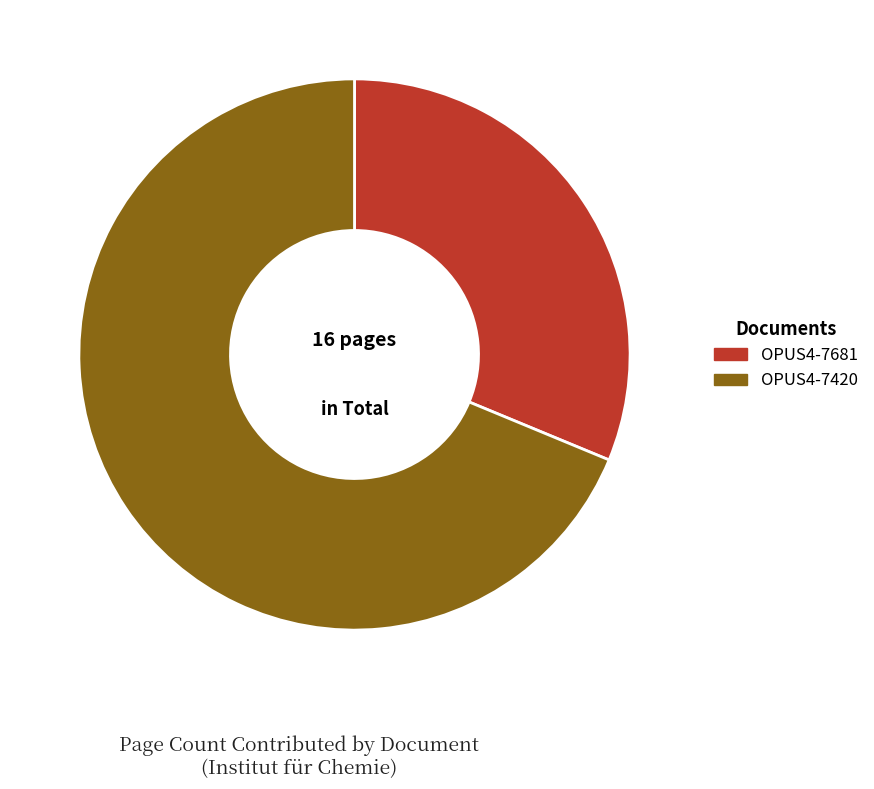

Rank the categories by value from lowest to highest.

OPUS4-7681, OPUS4-7420